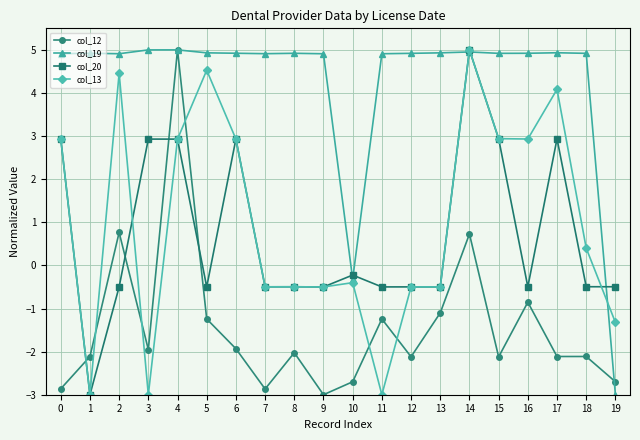

Does the chart display data point markers on the line(s)?

Yes